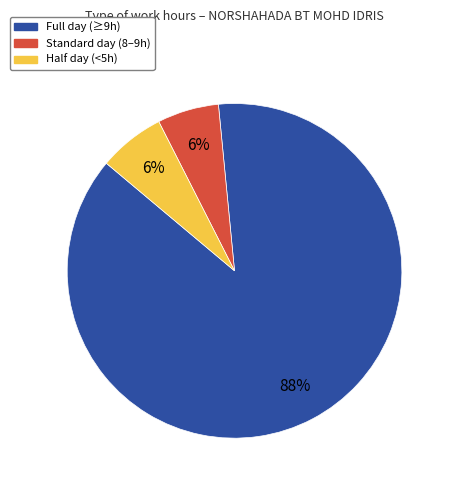

Is there any slice that represents more than half of the pie?

Yes